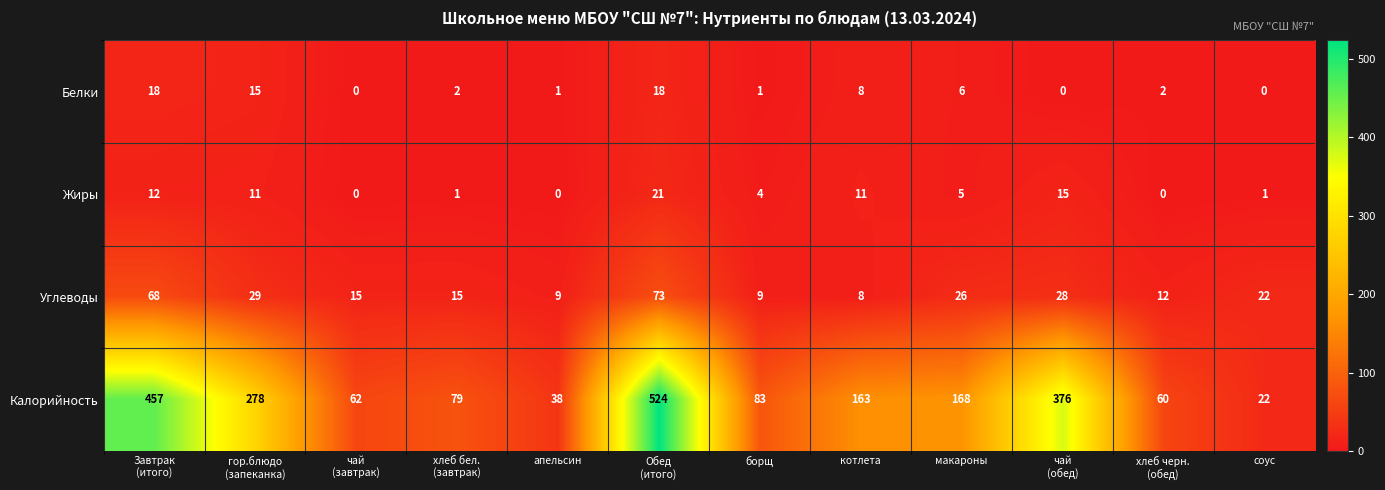

Which series has the largest total across all categories?

Калорийность